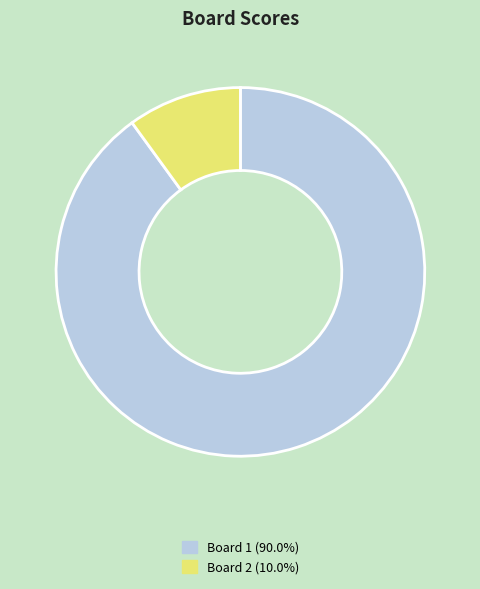

Is there a majority slice in this chart?

Yes